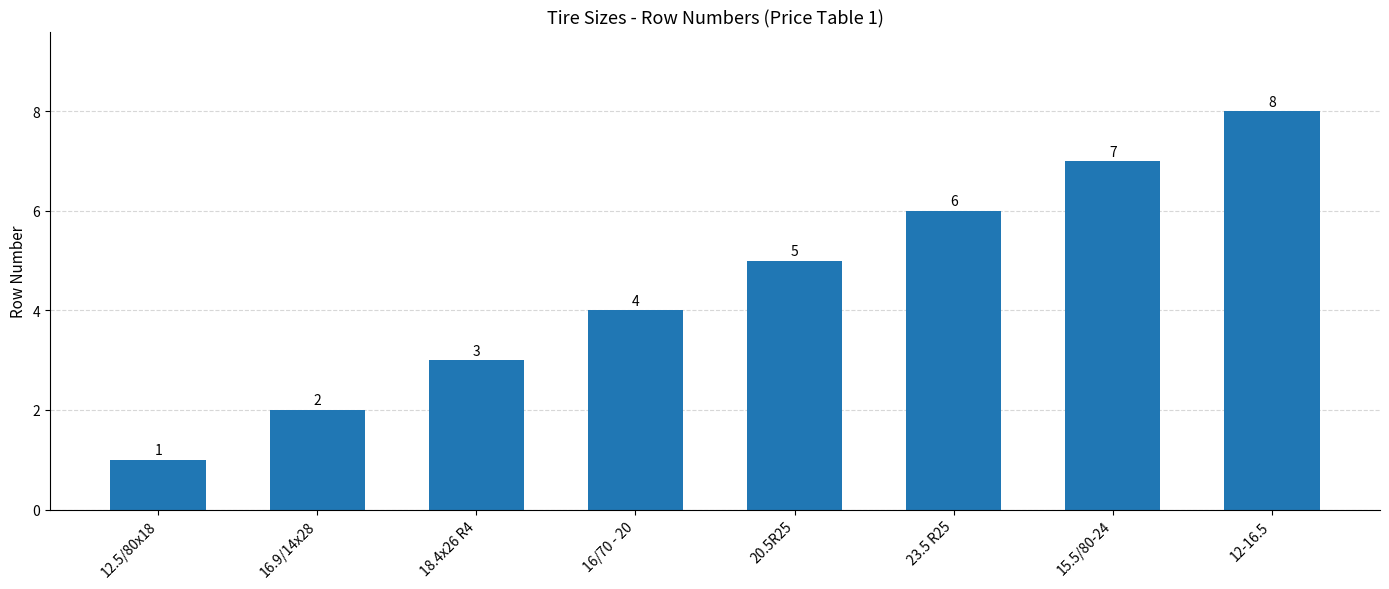

What position from the left is 15.5/80-24?

7